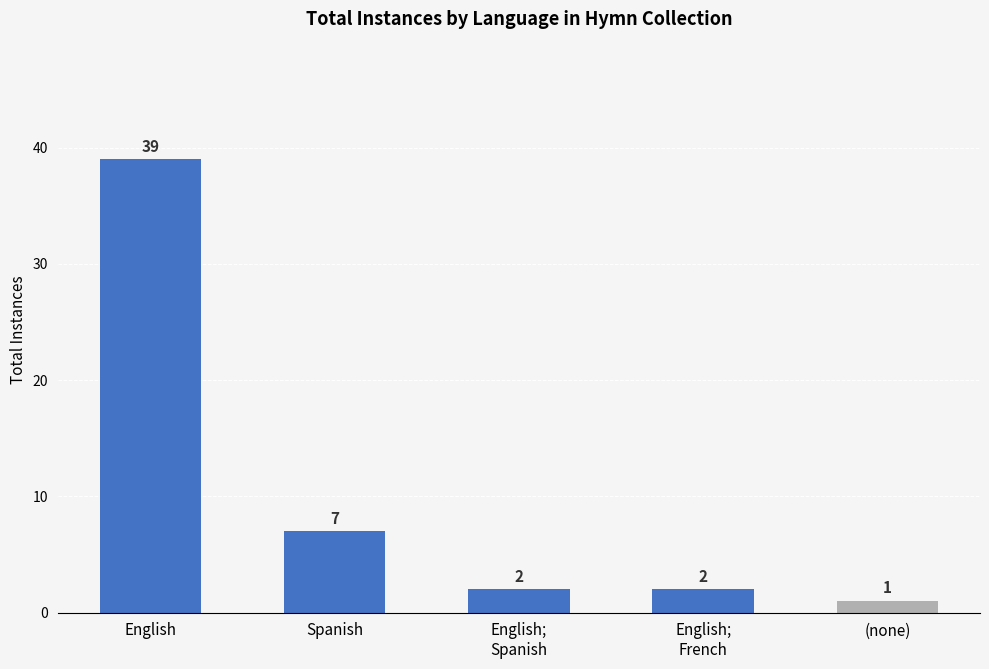

What is the smallest value displayed?

1